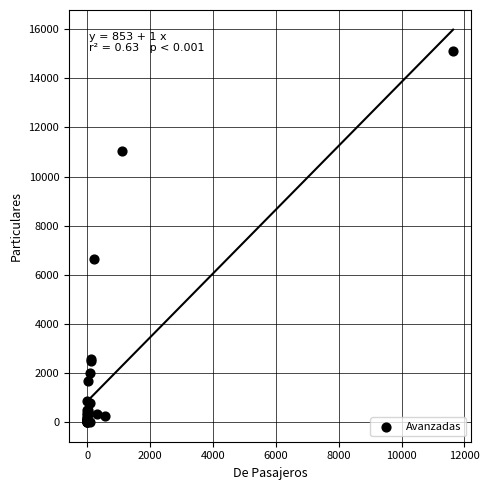

What Y value in the scatter plot is closest to 7556?

6622